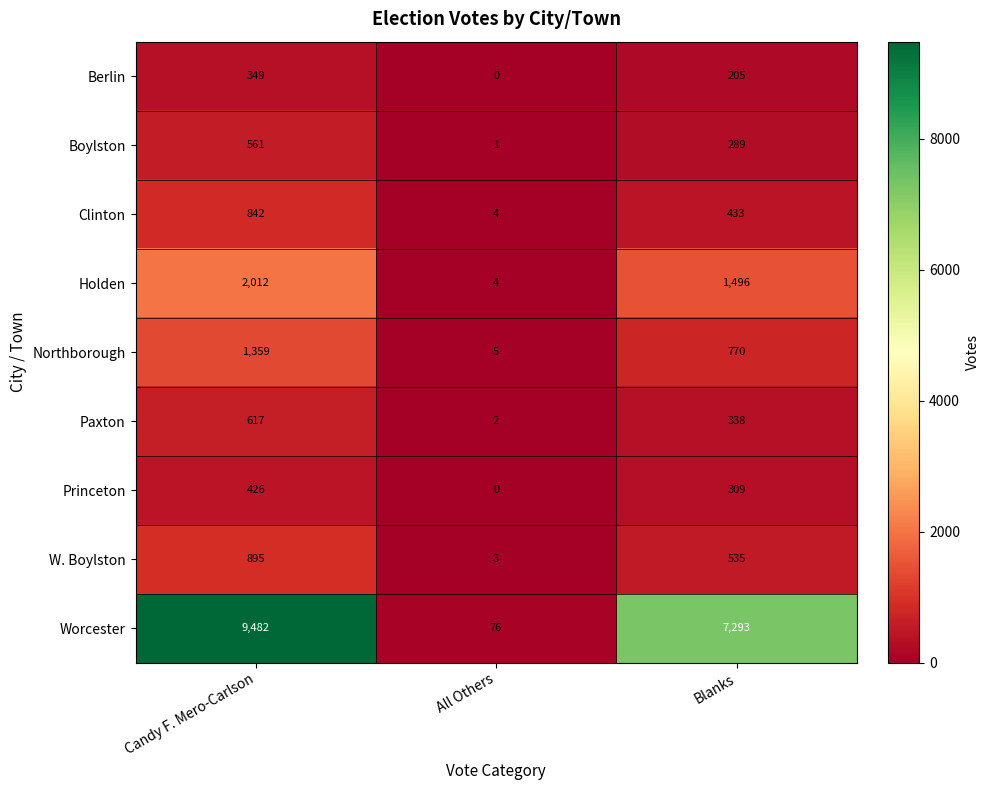

Which series has the largest range (max minus min)?

Worcester